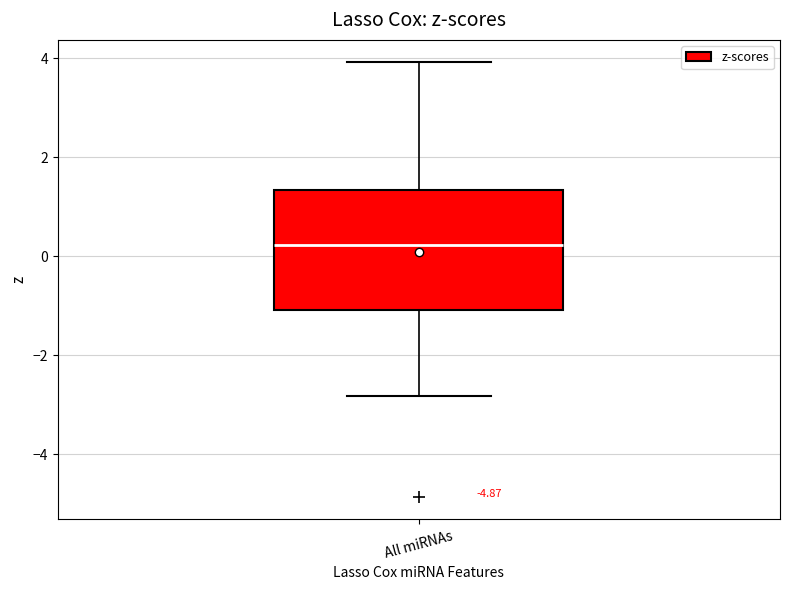

Where does the upper whisker of the box for All miRNAs end on the y-axis? The values are not printed on the chart, so give them approximately, as read against the axis.

4.0